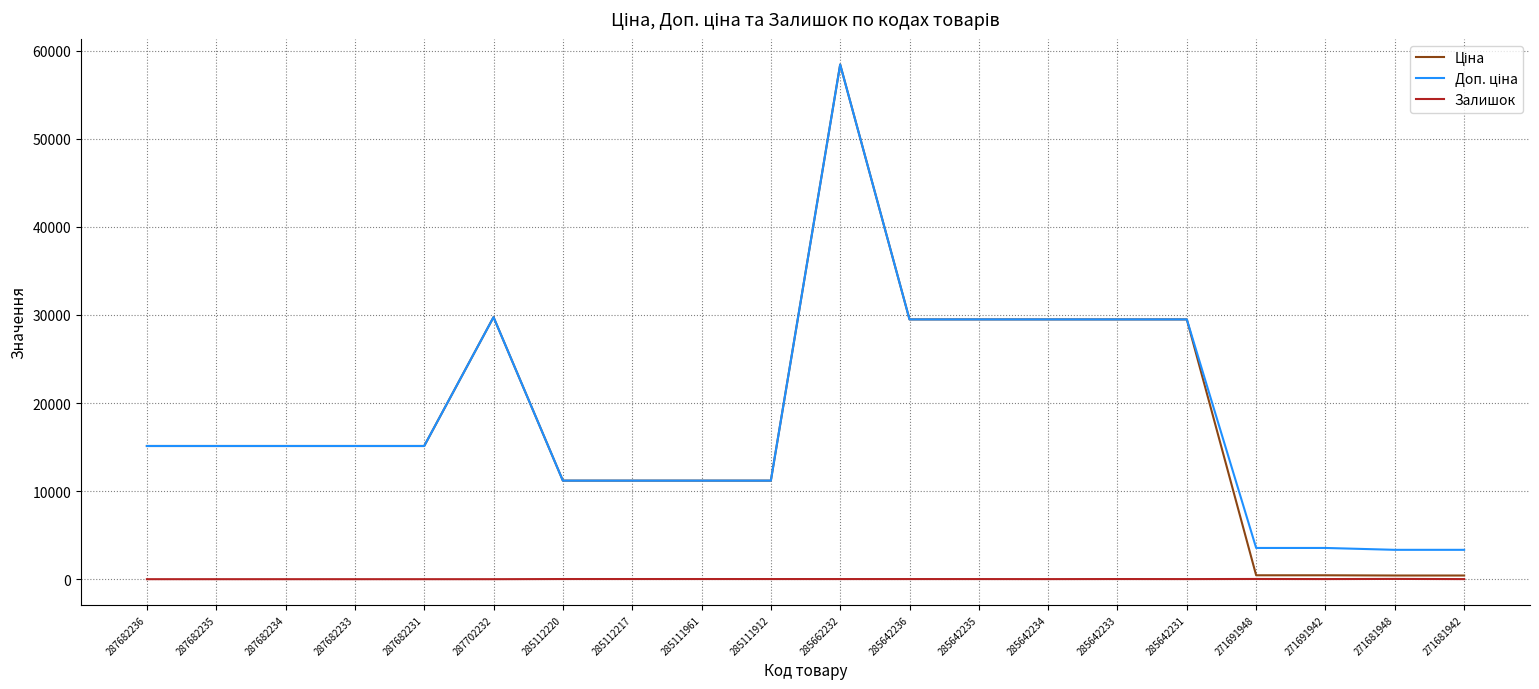

At which category is the sum across all series the highest?

285662232